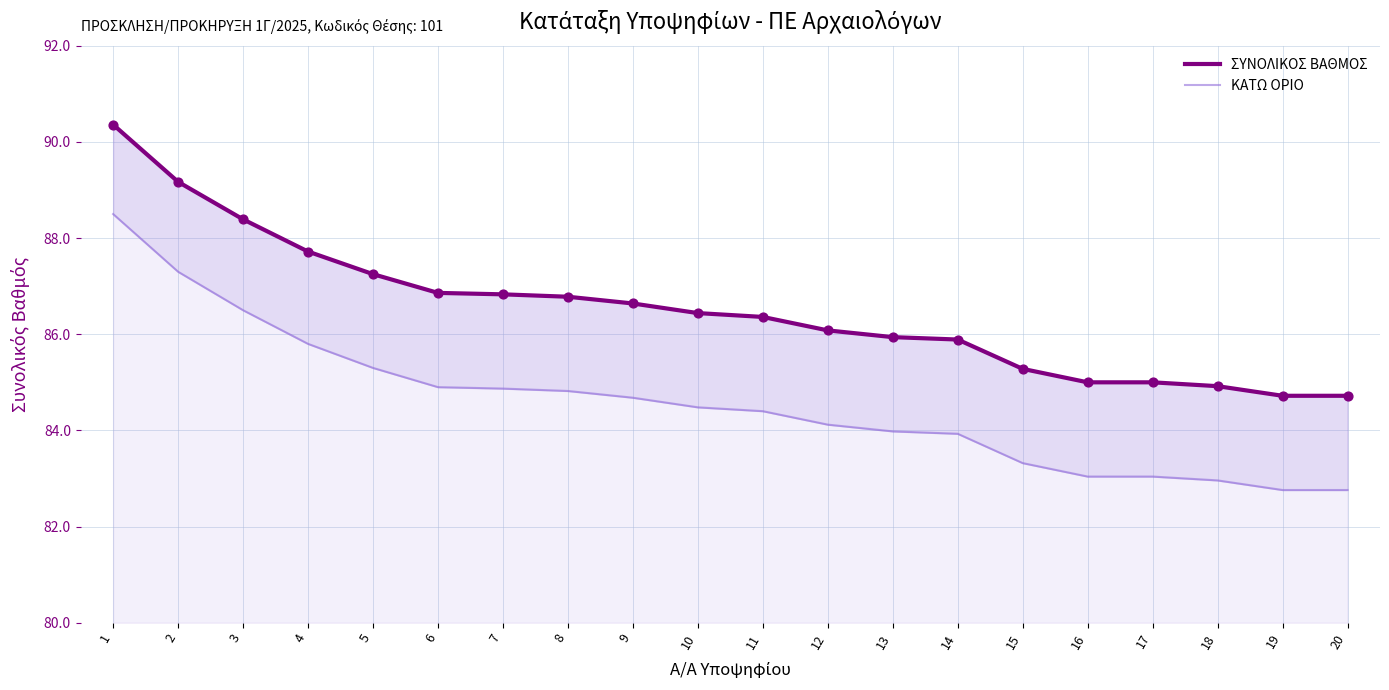

Which series contains the lowest Y value?

ΚΑΤΩ ΟΡΙΟ